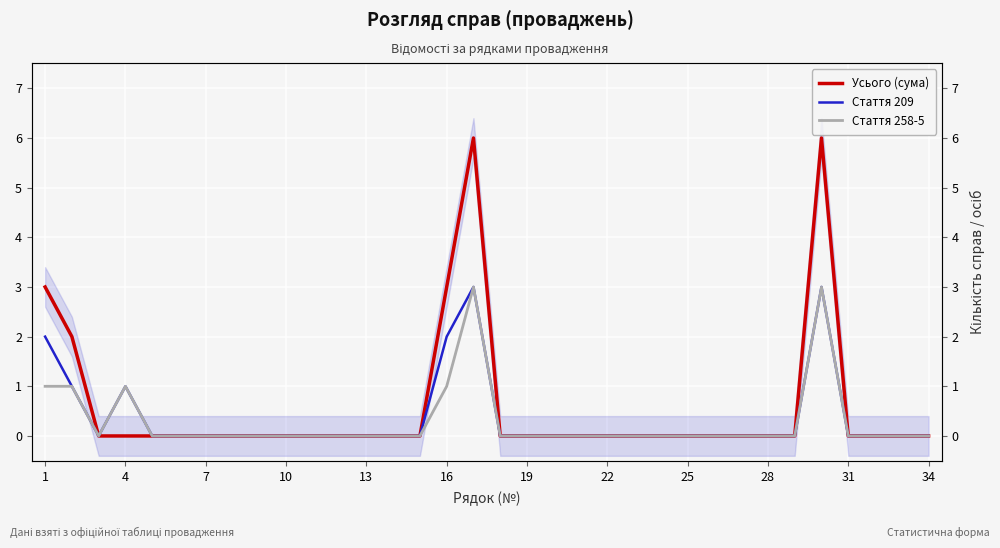

True or false: Усього (сума) has more than 0 interior local peaks.

True